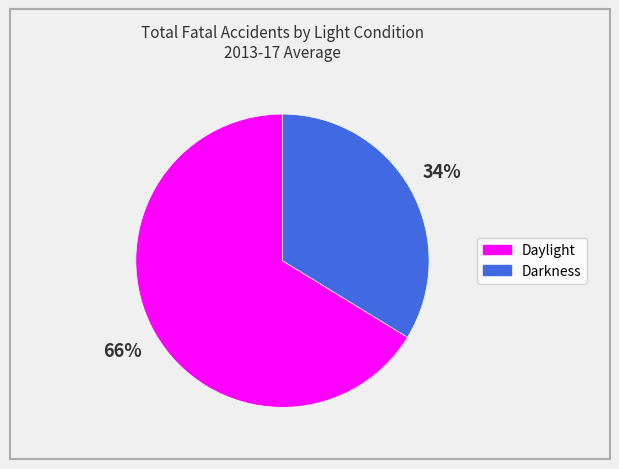

To the nearest percent, what is the average slice percentage?

50%